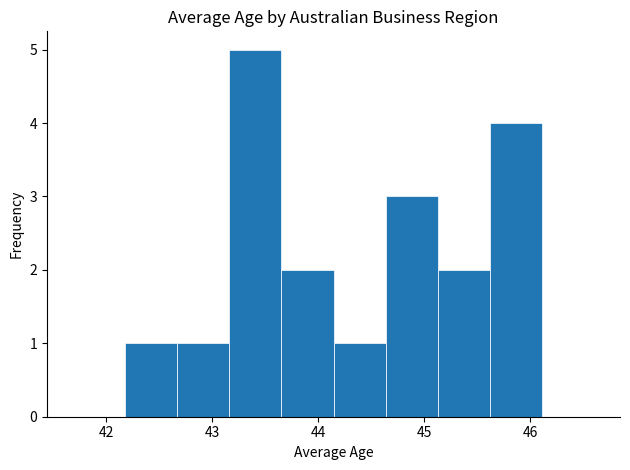

Which range on the x-axis has the tallest bar?

43.2 to 43.7